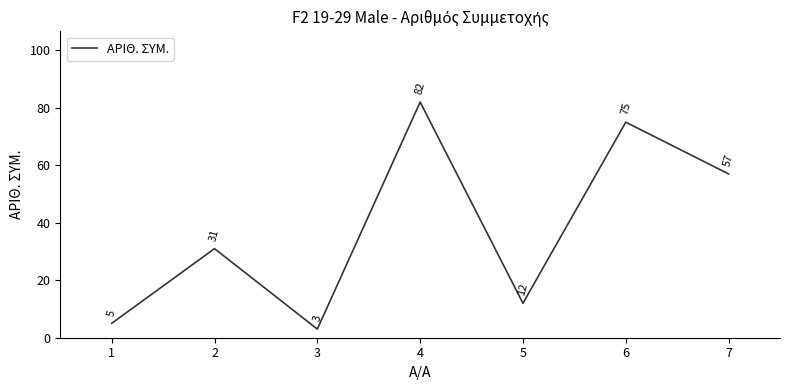

At which category does the chart reach its peak across all series?

4